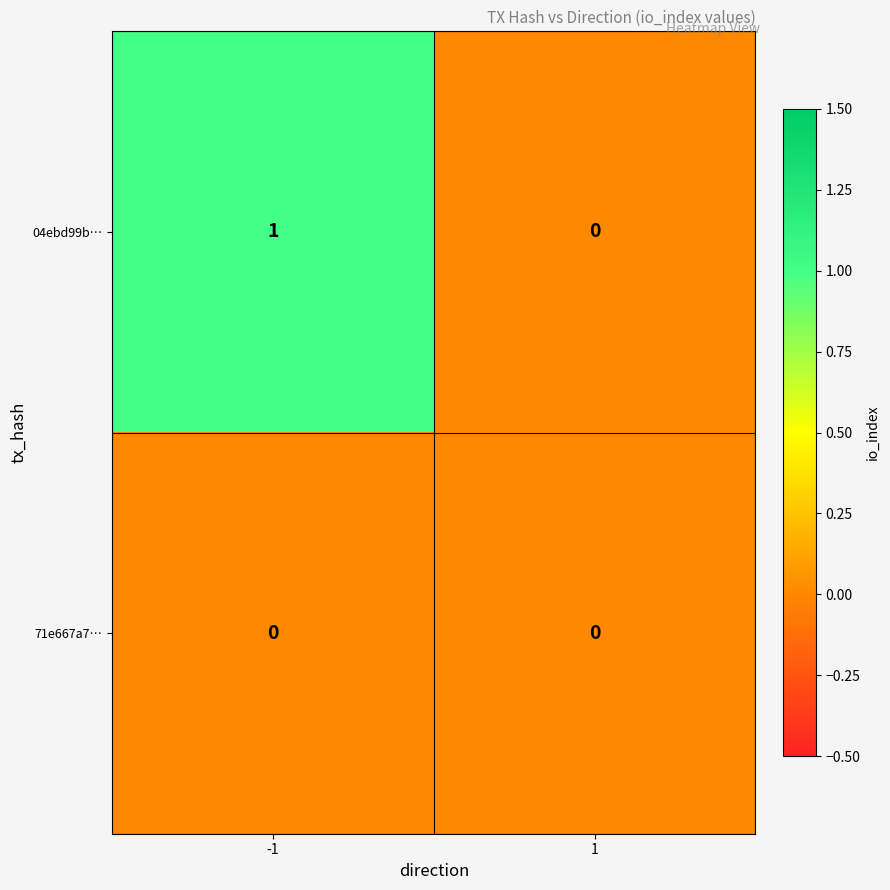

Reading right to left, list all the values displayed in this chart.

04ebd99b…: 0	1
71e667a7…: 0	0